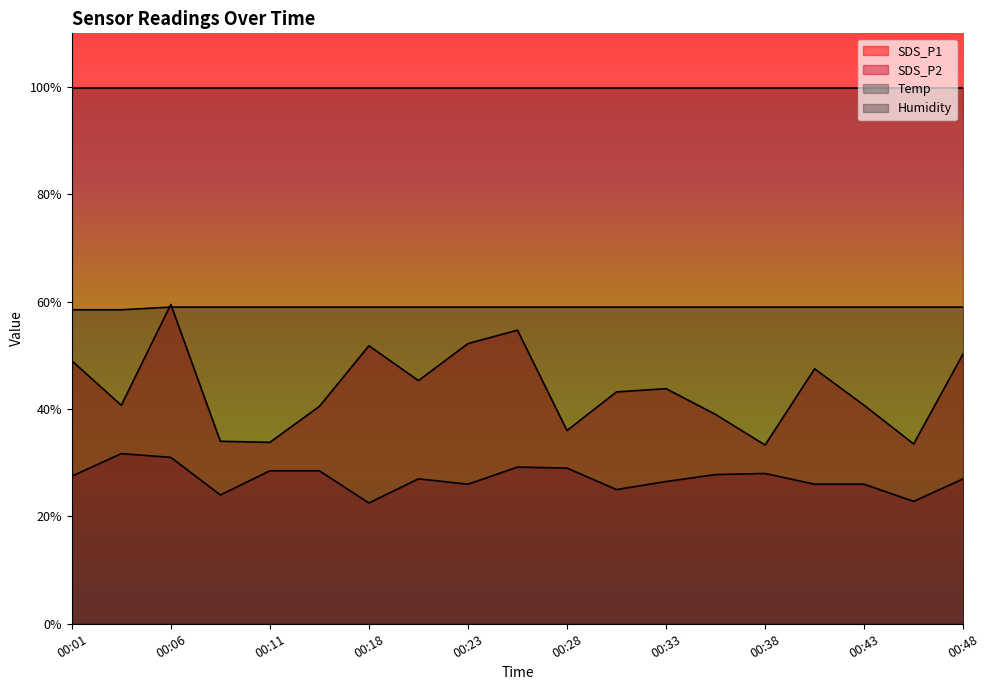

What is the difference between the maximum and minimum values in the SDS_P2 series?

9.2